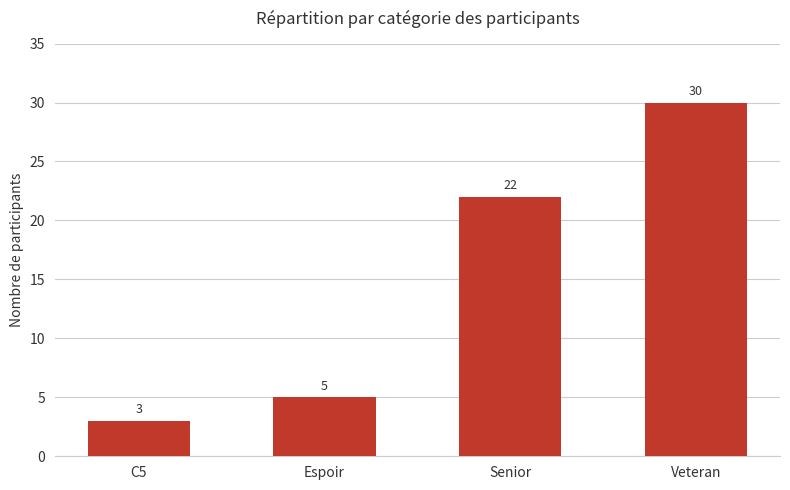

What is the difference between the values at Espoir and Senior?

17